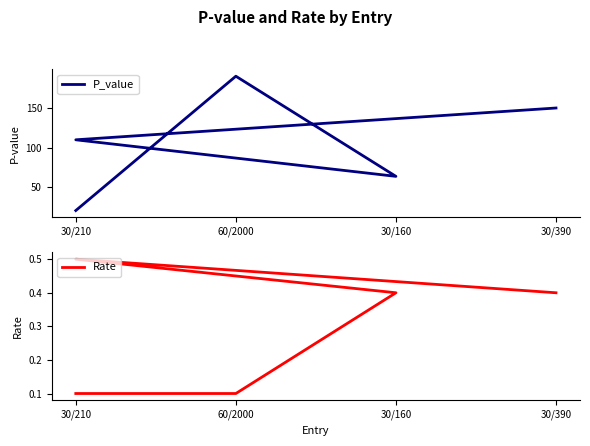

List the series in order of their peak value, highest first.

P_value, Rate